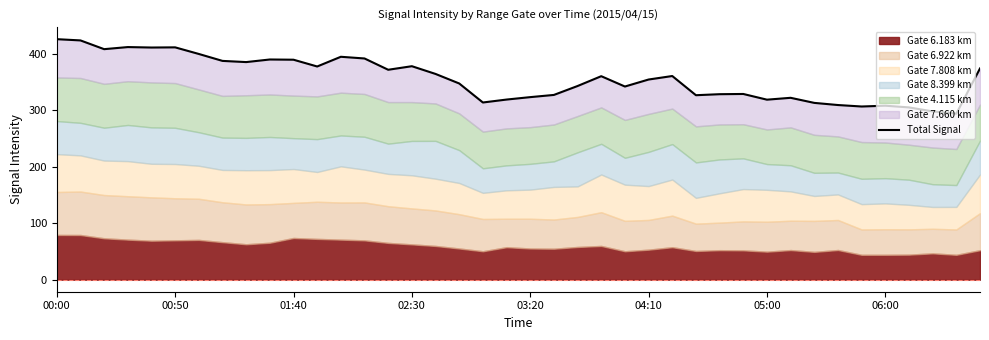

True or false: the data shows 329.1 at 29.

True